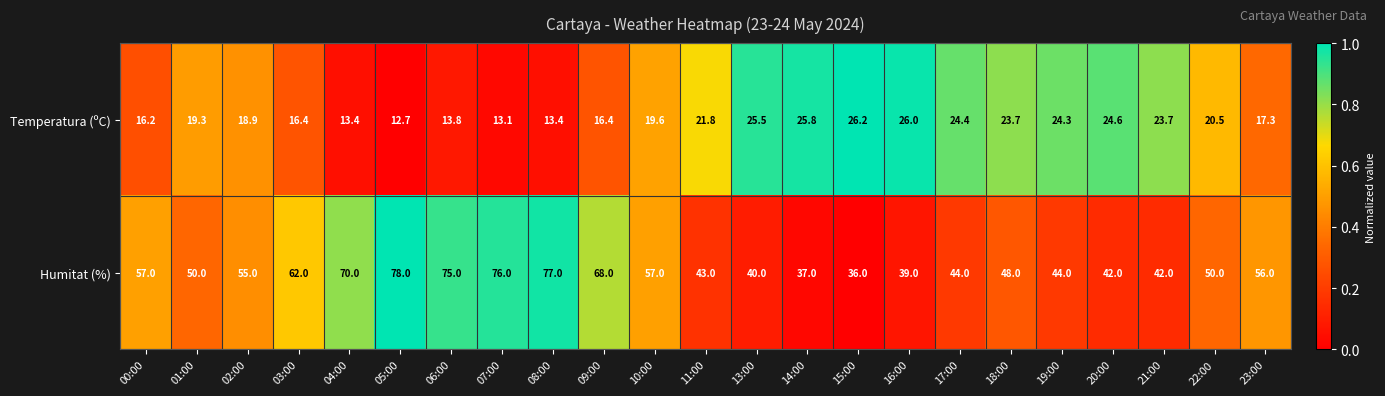

True or false: Humitat (%) has a value of 44.0 at 19:00.

True